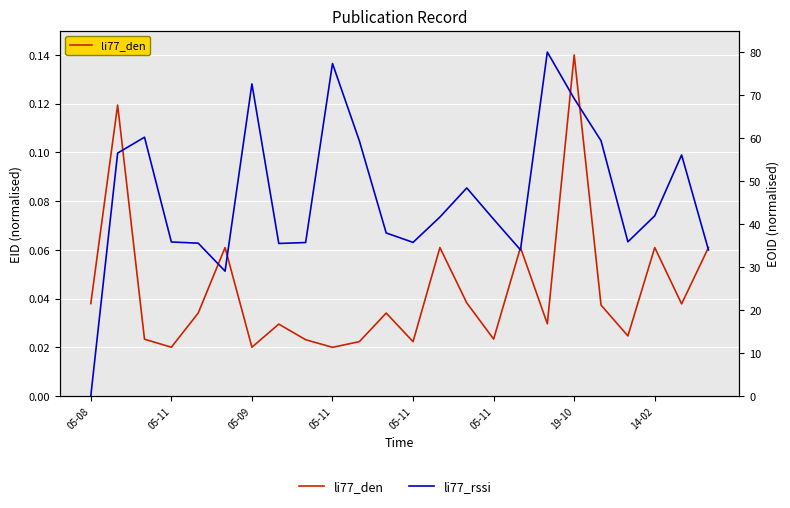

In li77_rssi, how many points are higher than both neighbors (excluding endpoints)?

6